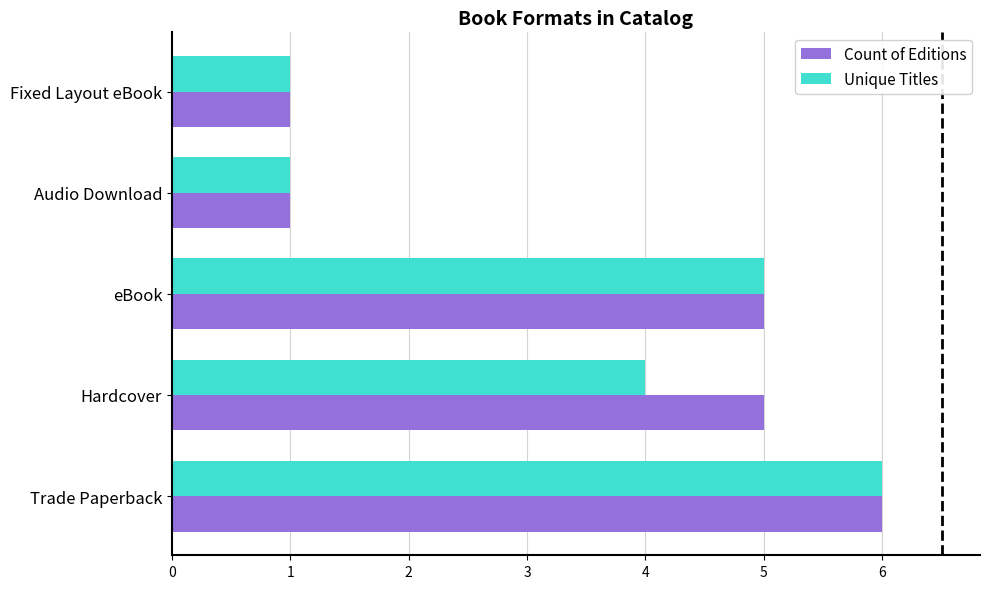

At which category does the chart reach its peak across all series?

Trade Paperback